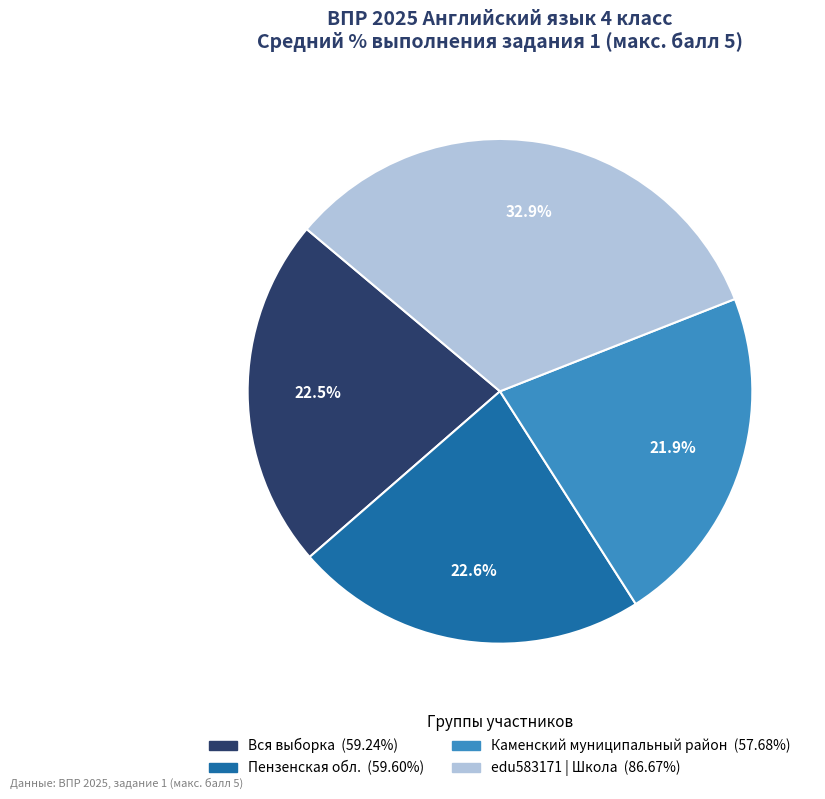

Do edu583171 | Школа and Вся выборка together represent more than half of the pie?

Yes